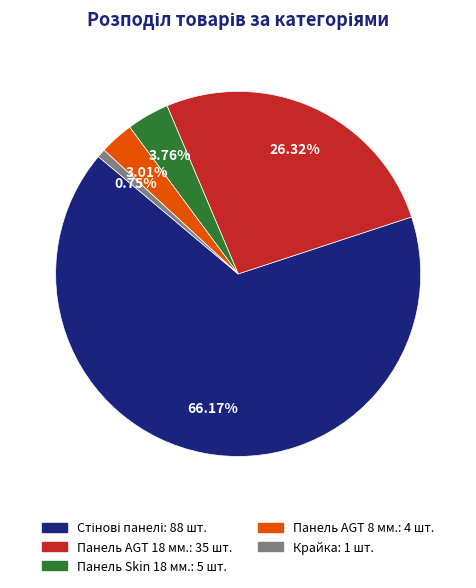

To the nearest percent, what is the difference between the Панель AGT 8 мм. and Крайка slice percentages?

2%